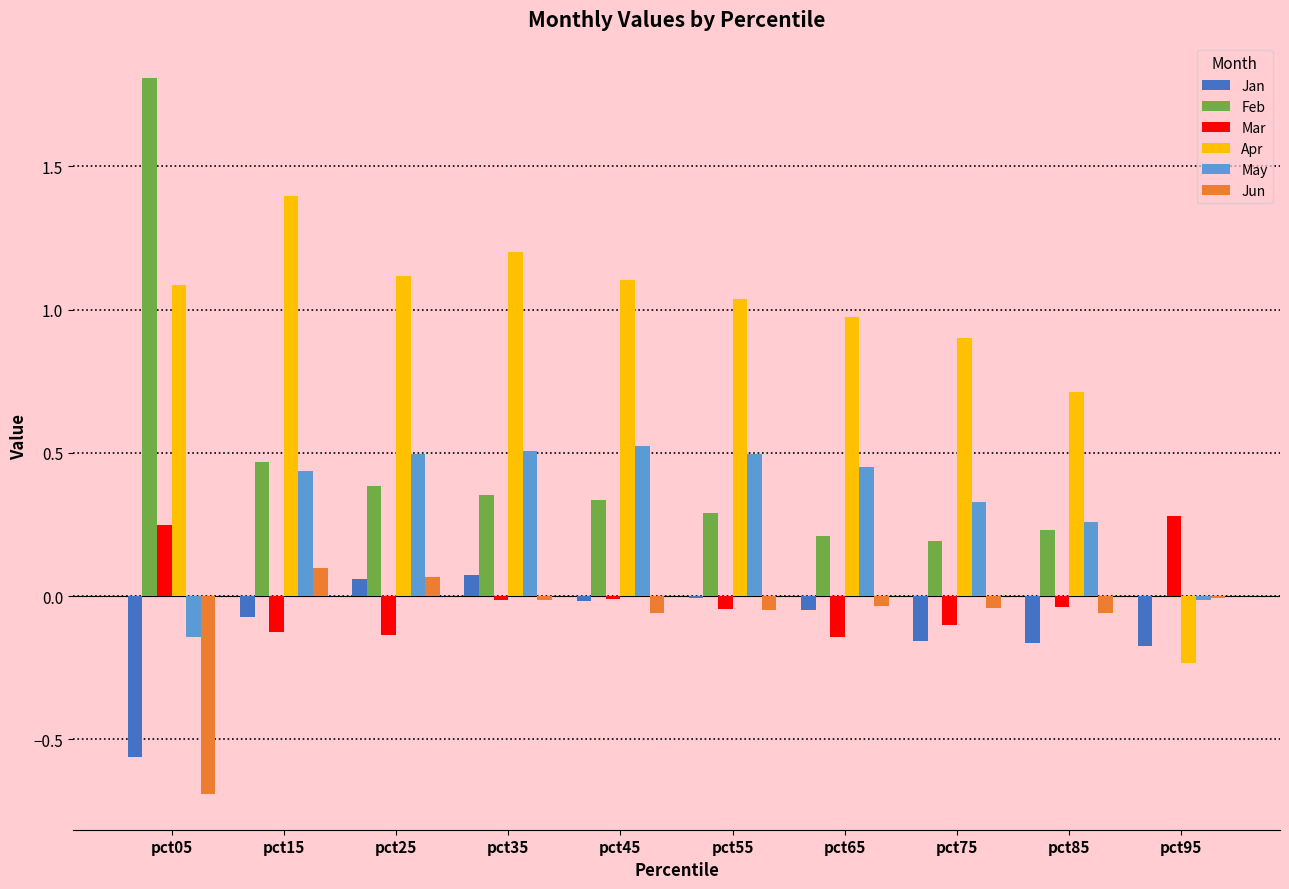

Is it true that May equals 0.1 at pct55?

False